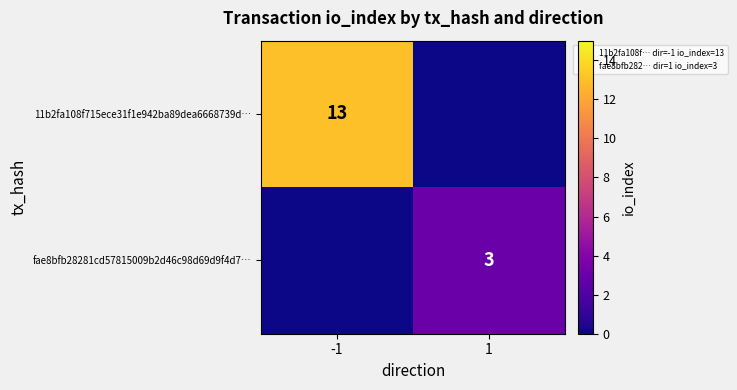

Where is fae8bfb28281cd57815009b2d46c98d69d9f4d7… nearest to the value 1?

-1